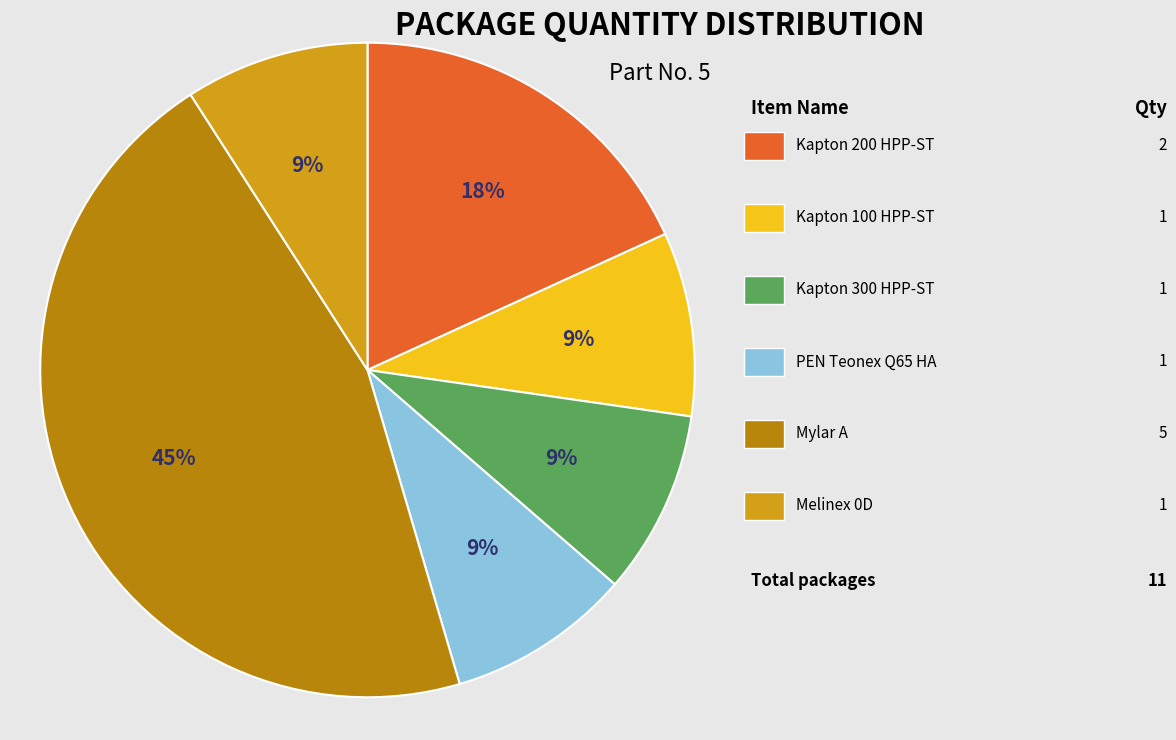

To the nearest percent, what is the difference between the largest and smallest slice percentages?

36%